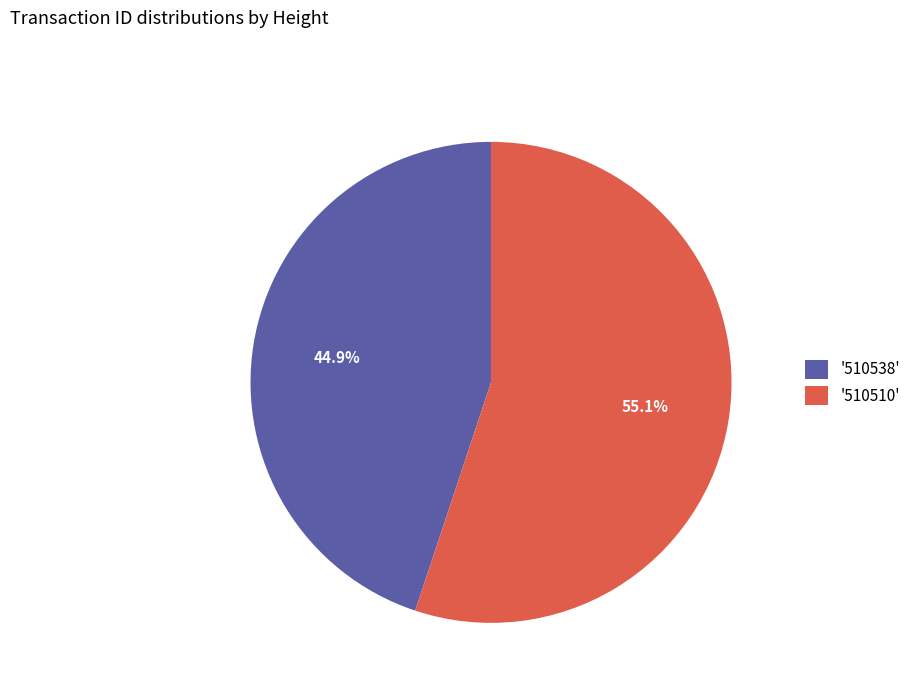

Rank the categories by value from highest to lowest.

'510510', '510538'